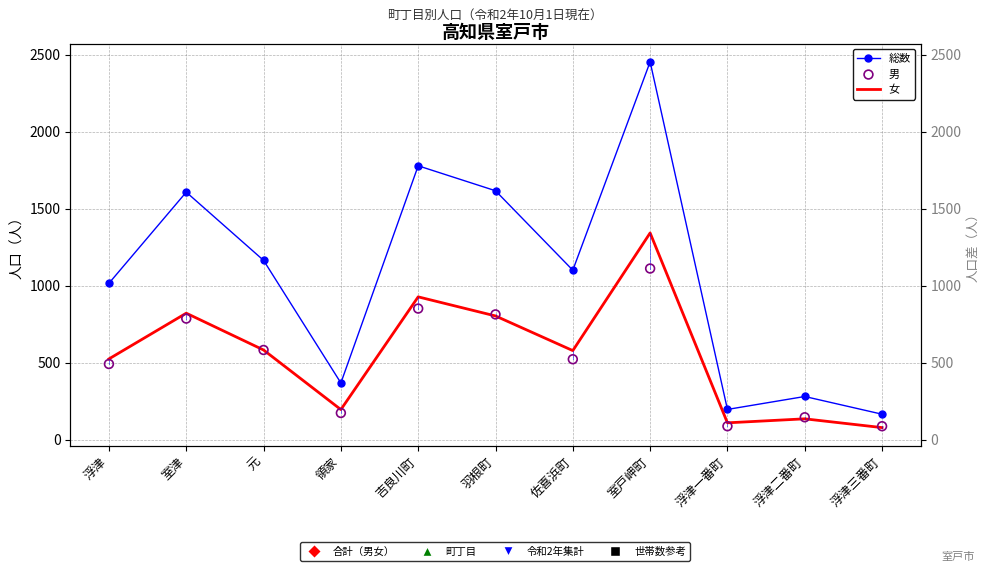

Which series contains the highest Y value?

総数